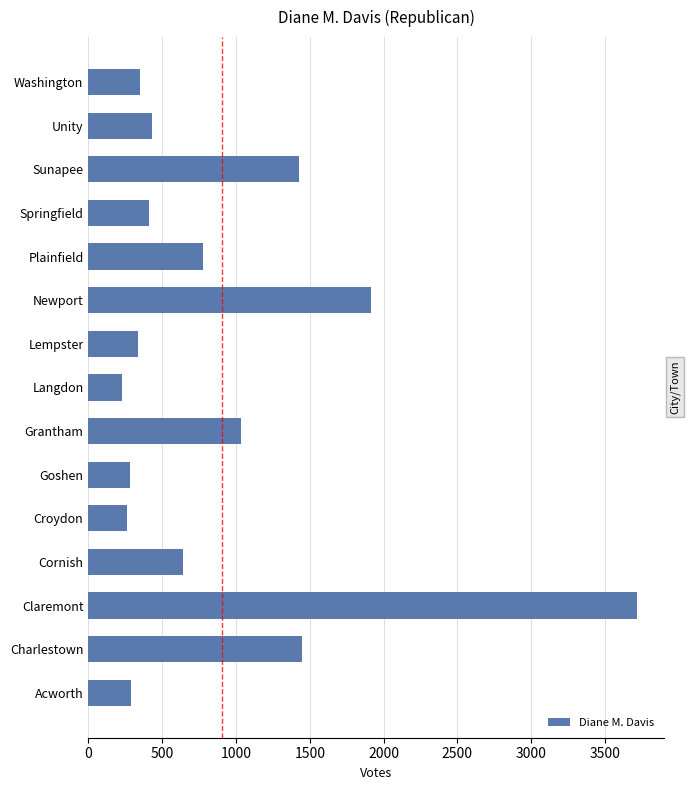

Where is the data nearest to the value 1972?

Newport